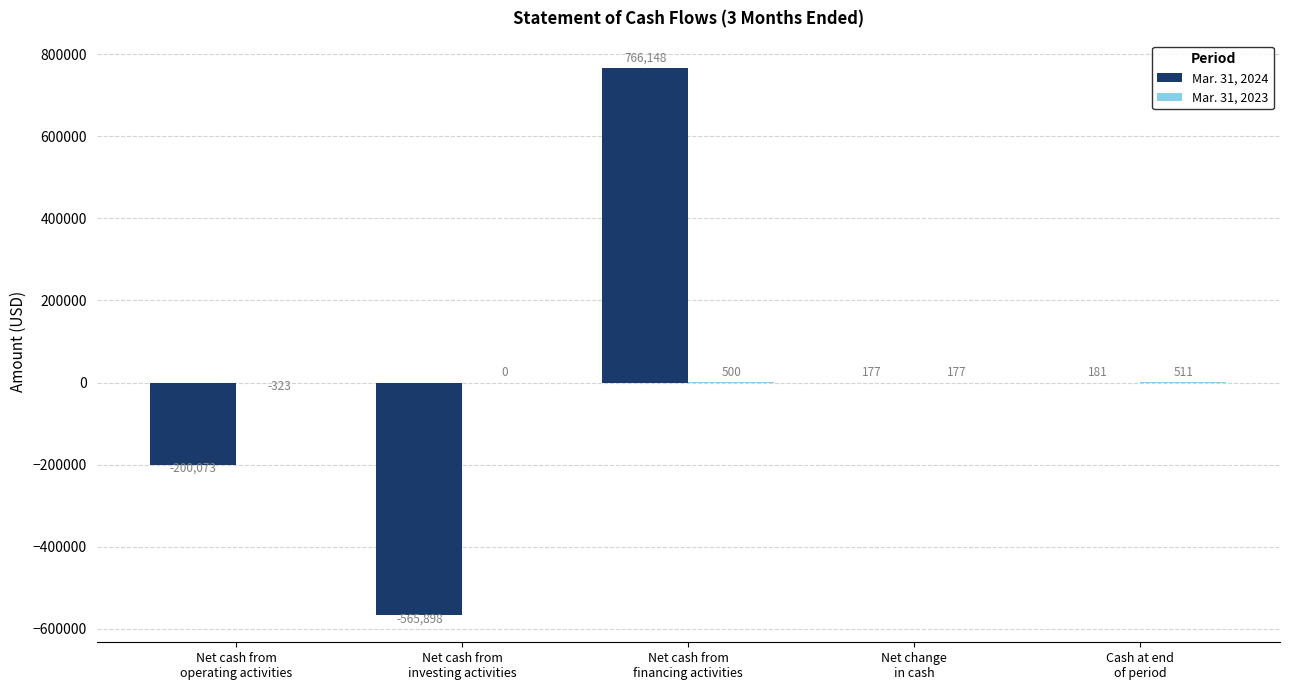

What is the sum of all Mar. 31, 2024 values?

535